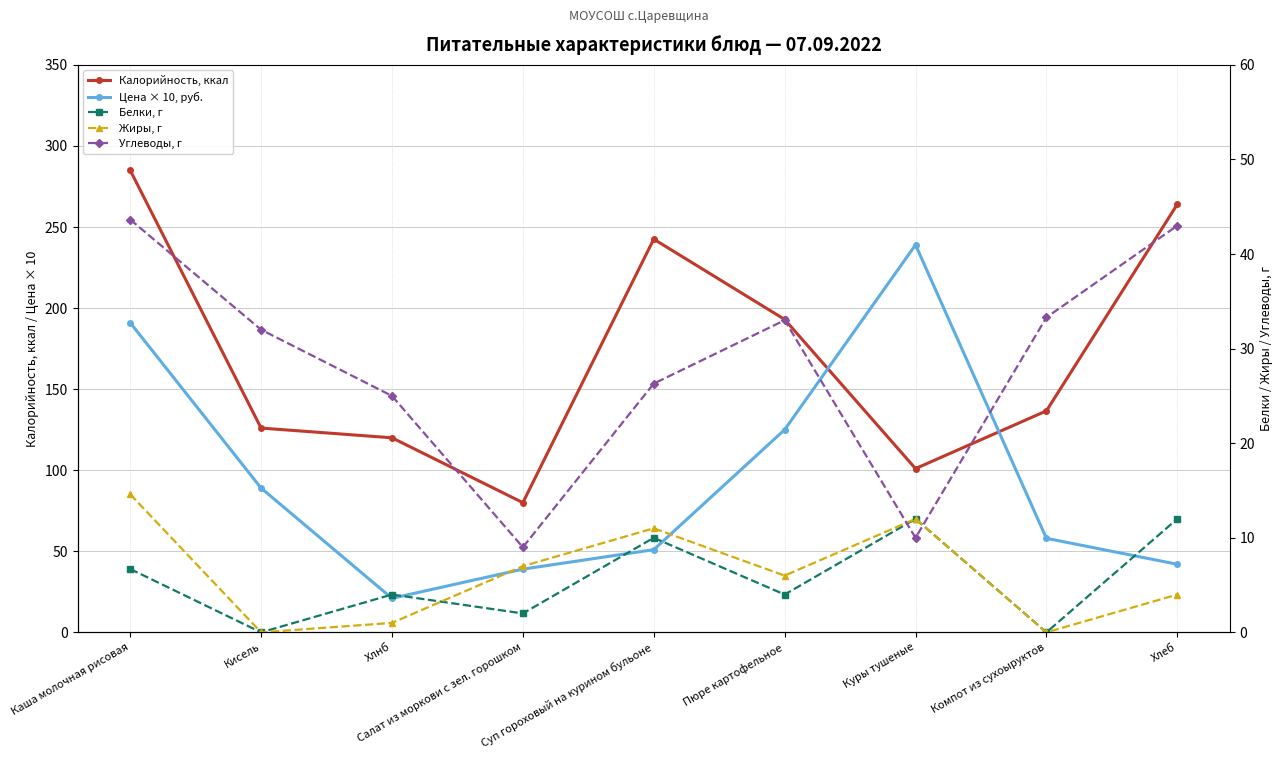

At which label is Белки, г closest to 6?

Каша молочная рисовая